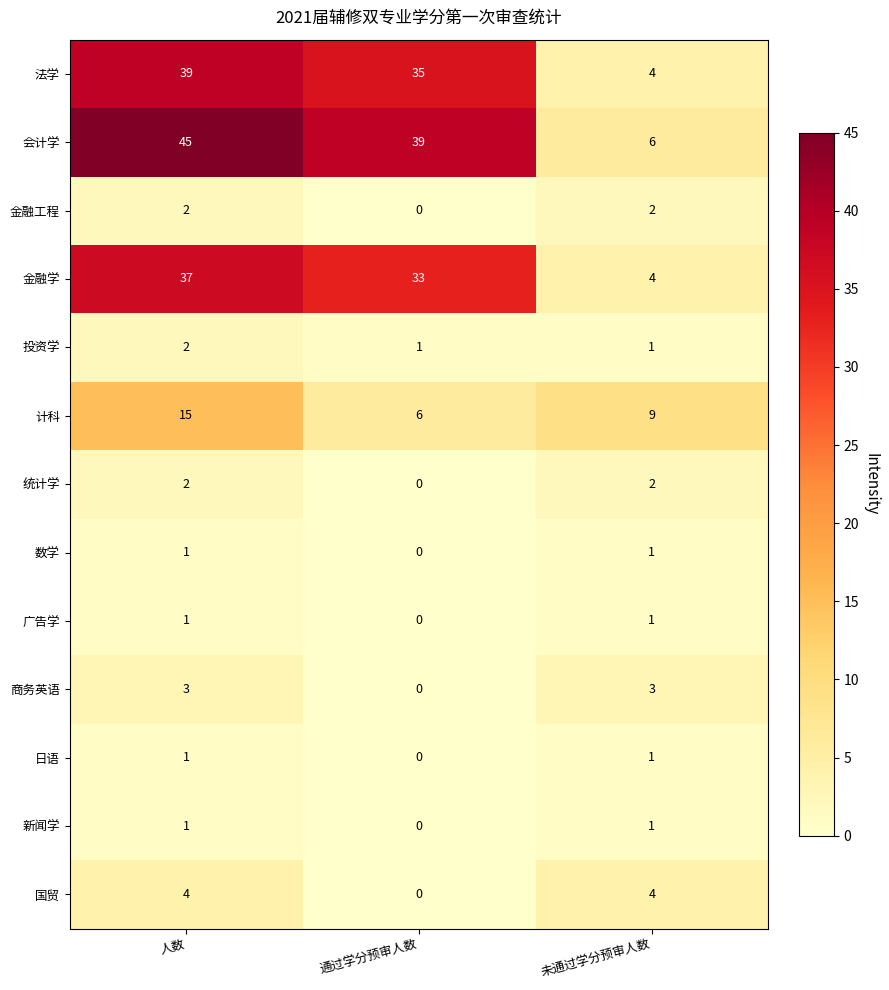

At which label is 金融学 closest to 20?

通过学分预审人数